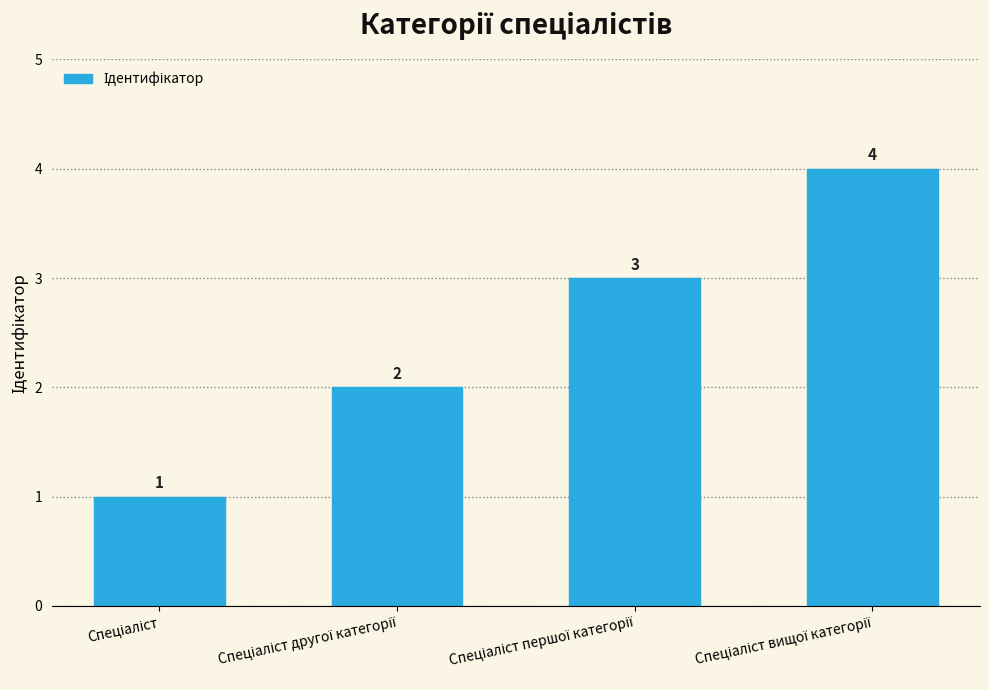

How many values are below 3?

2